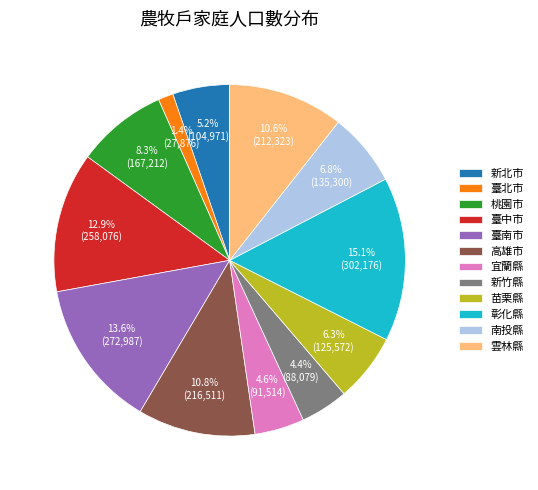

To the nearest percent, what is the difference between the largest and smallest slice percentages?

14%